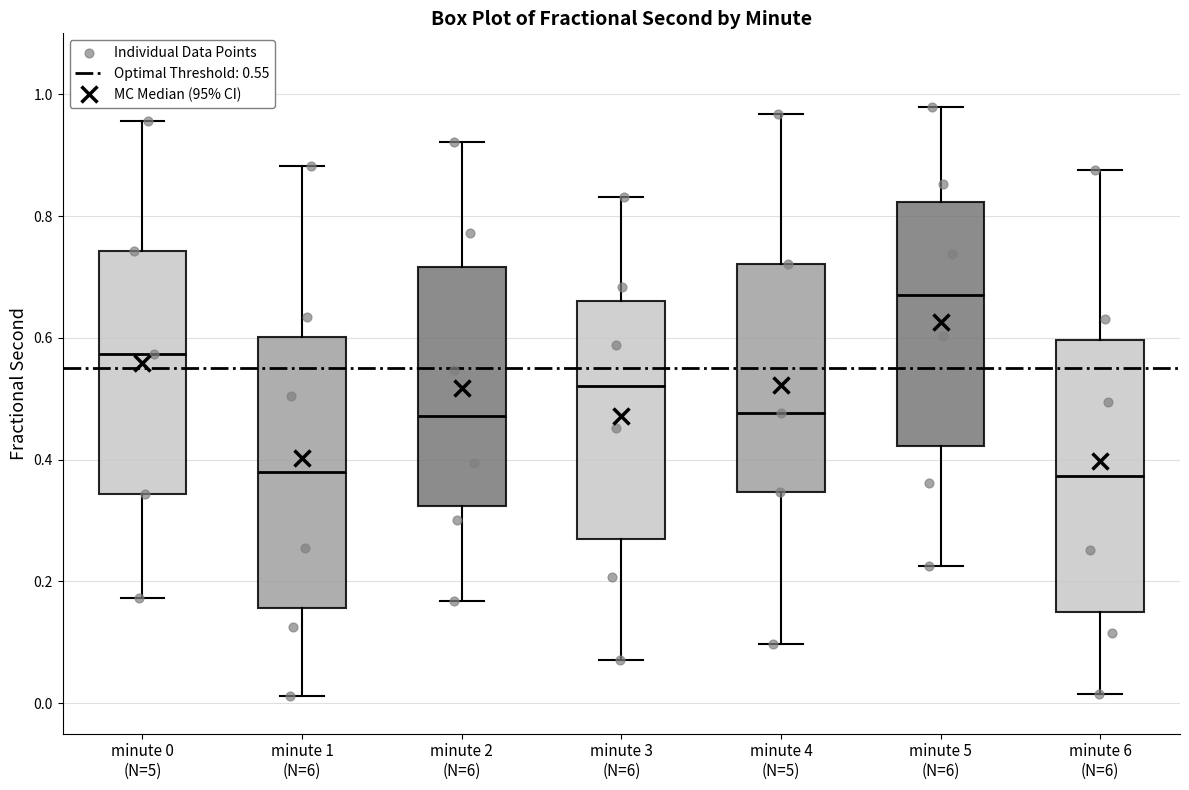

Where is the lower edge of the box for minute 3 (N=6) on the y-axis? The values are not printed on the chart, so give them approximately, as read against the axis.

0.26